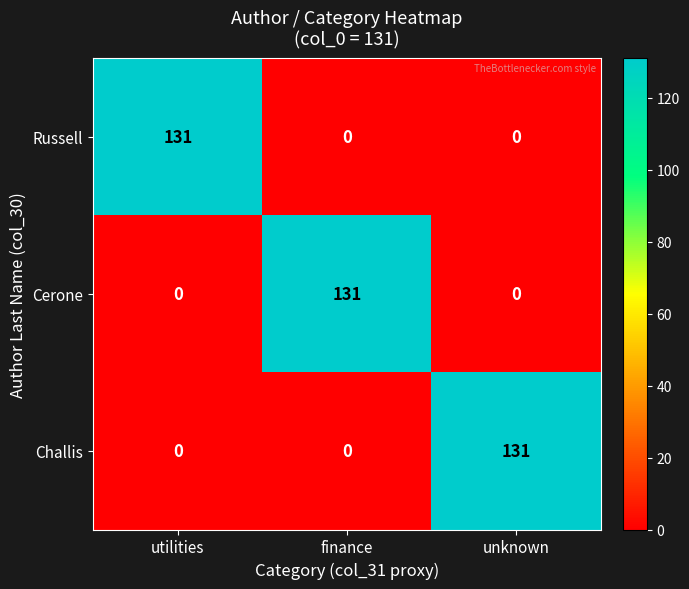

At how many categories does at least one series exceed 130?

3